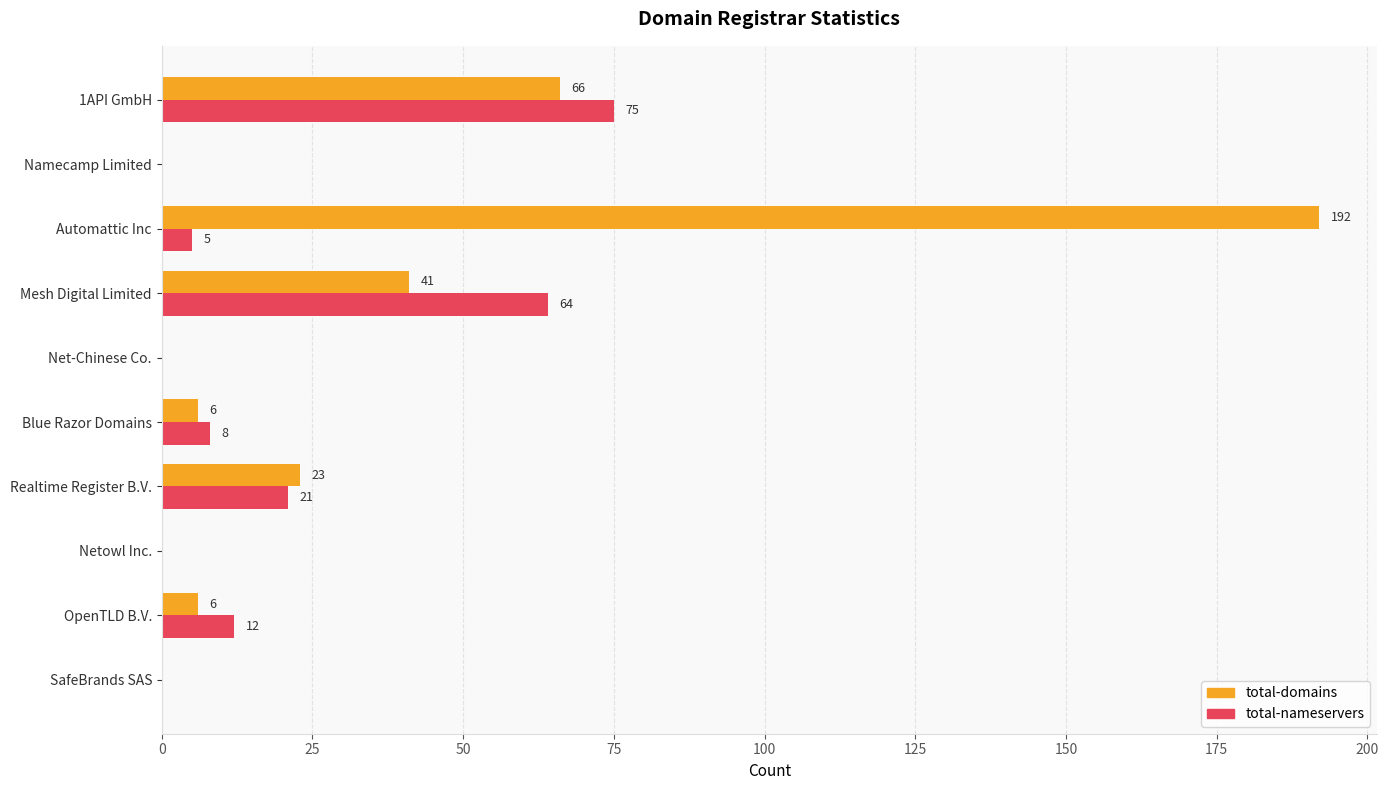

What is the sum of all total-nameservers values?

185